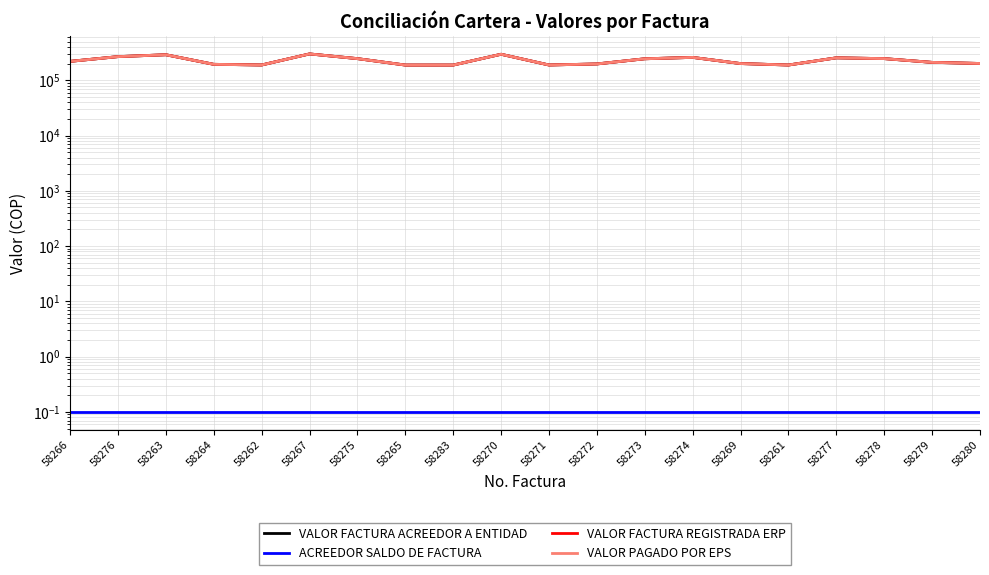

What is the value of the ACREEDOR SALDO DE FACTURA point at the 3rd from the left?

0.1